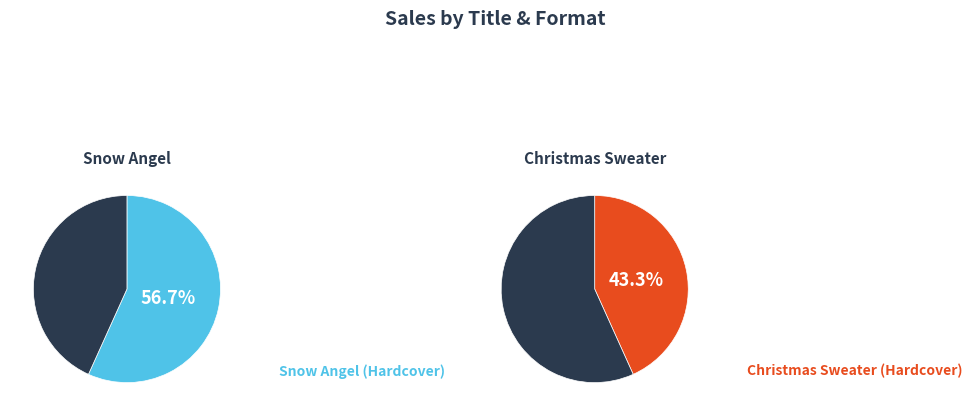

Rank the categories by value from lowest to highest.

Christmas Sweater (Hardcover), Snow Angel (Hardcover)